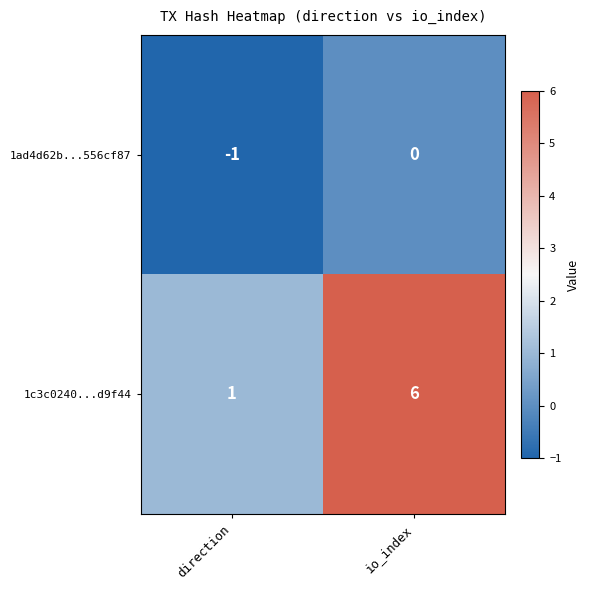

How many values in 1ad4d62b...556cf87 are below zero?

1